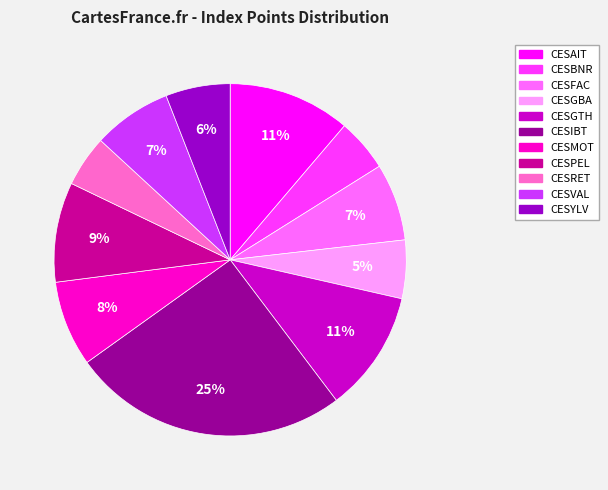

Which category has the biggest portion of the pie?

CESIBT